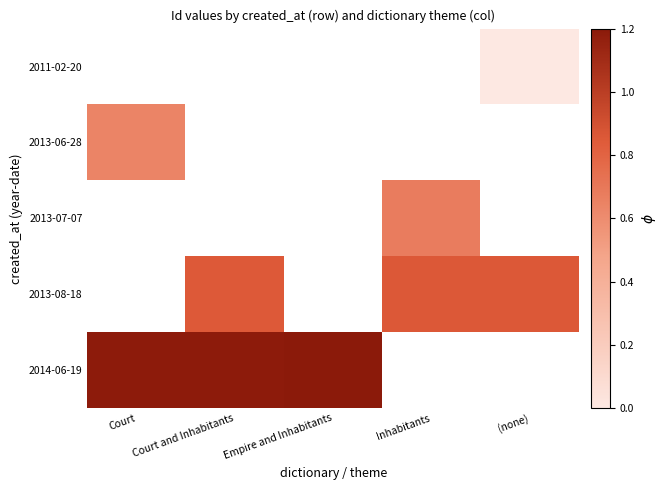

List the series in order of their overall mean, lowest first.

2011-02-20, 2013-06-28, 2013-07-07, 2013-08-18, 2014-06-19